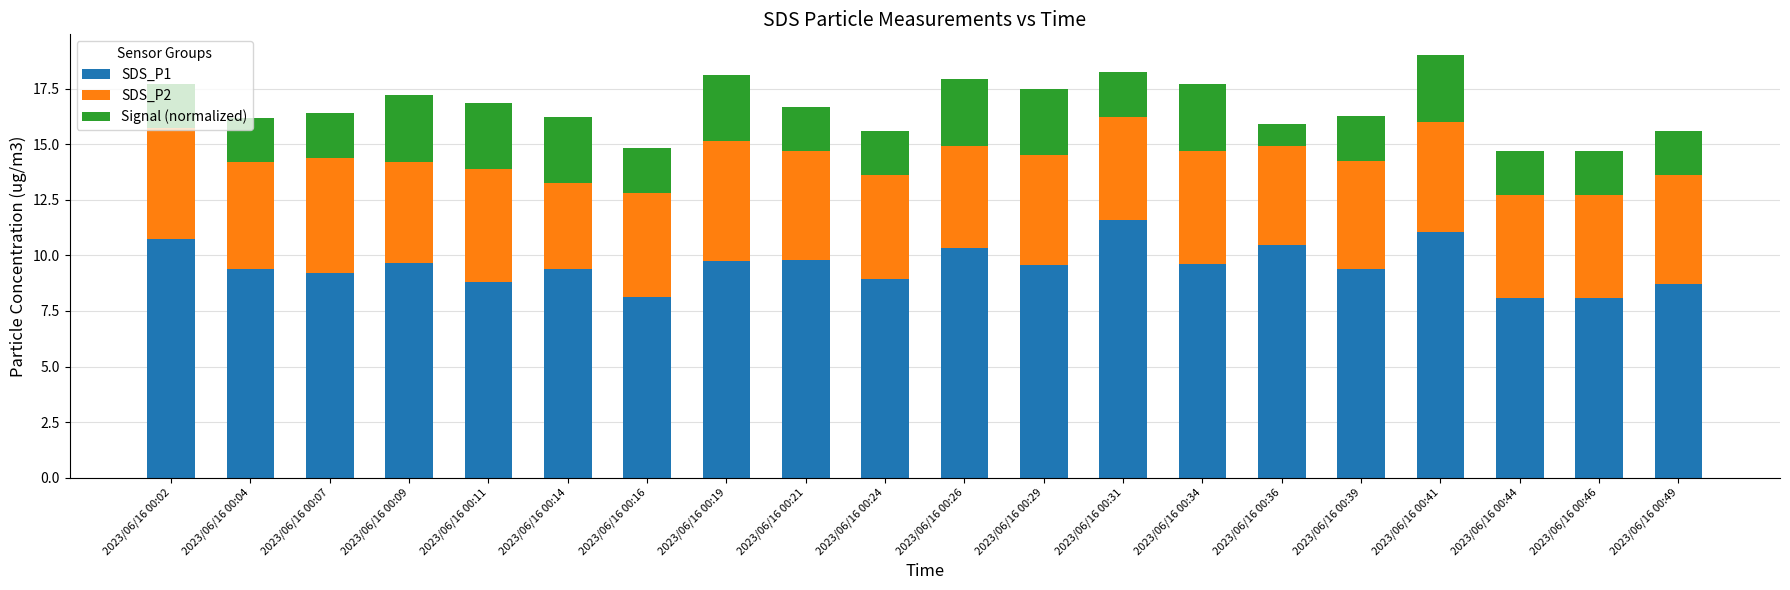

What is the difference between the maximum and minimum values in the SDS_P1 series?

3.5